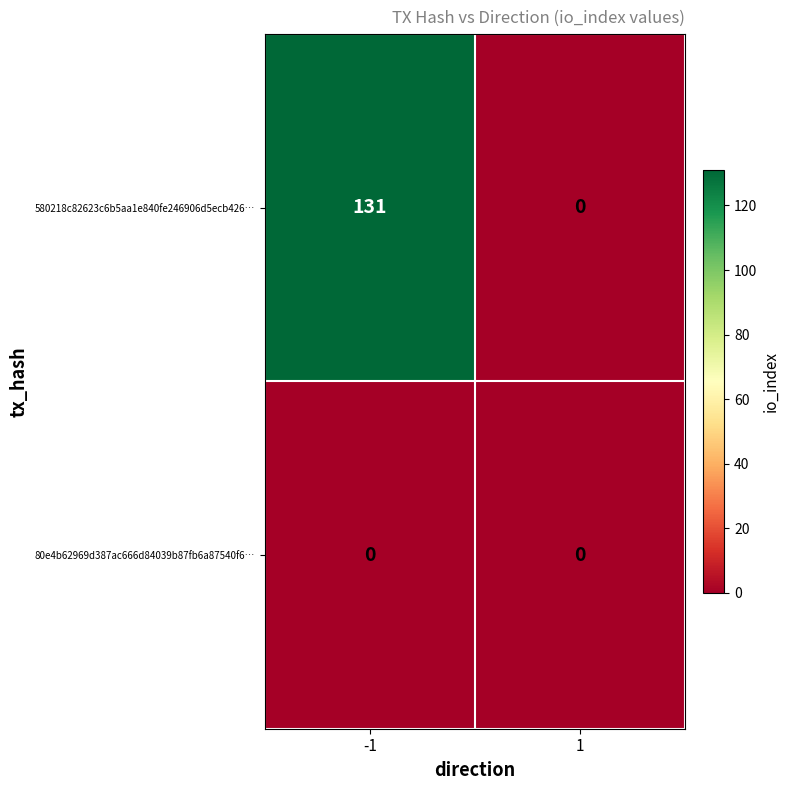

Reading right to left, extract all data points from this chart.

580218c82623c6b5aa1e840fe246906d5ecb426…: 1=0	-1=131
80e4b62969d387ac666d84039b87fb6a87540f6…: 1=0	-1=0